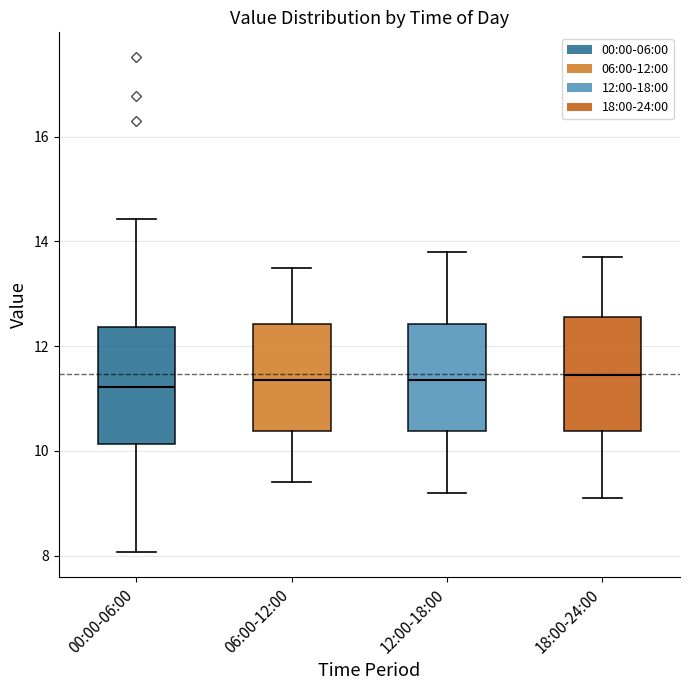

Where does the lower whisker of the box for 00:00-06:00 end on the y-axis? The values are not printed on the chart, so give them approximately, as read against the axis.

8.0